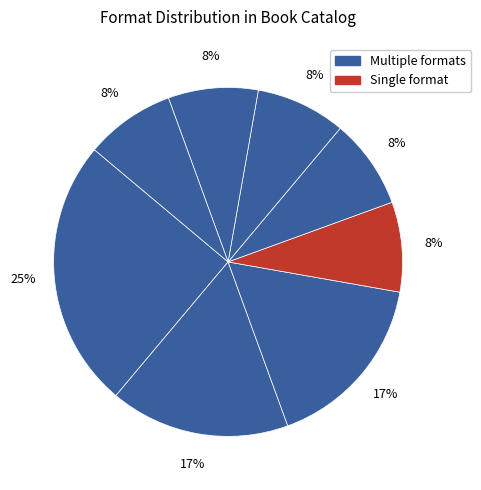

How many segments does this pie chart have?

8